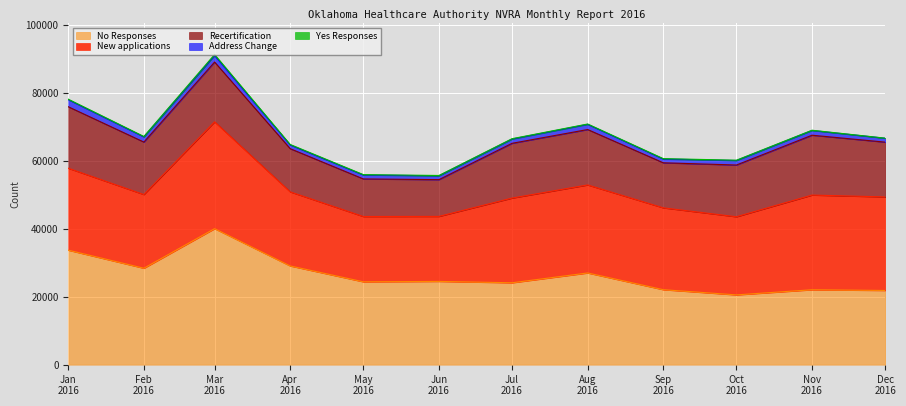

Between 2016-06 and 2016-09, which is larger?

2016-09